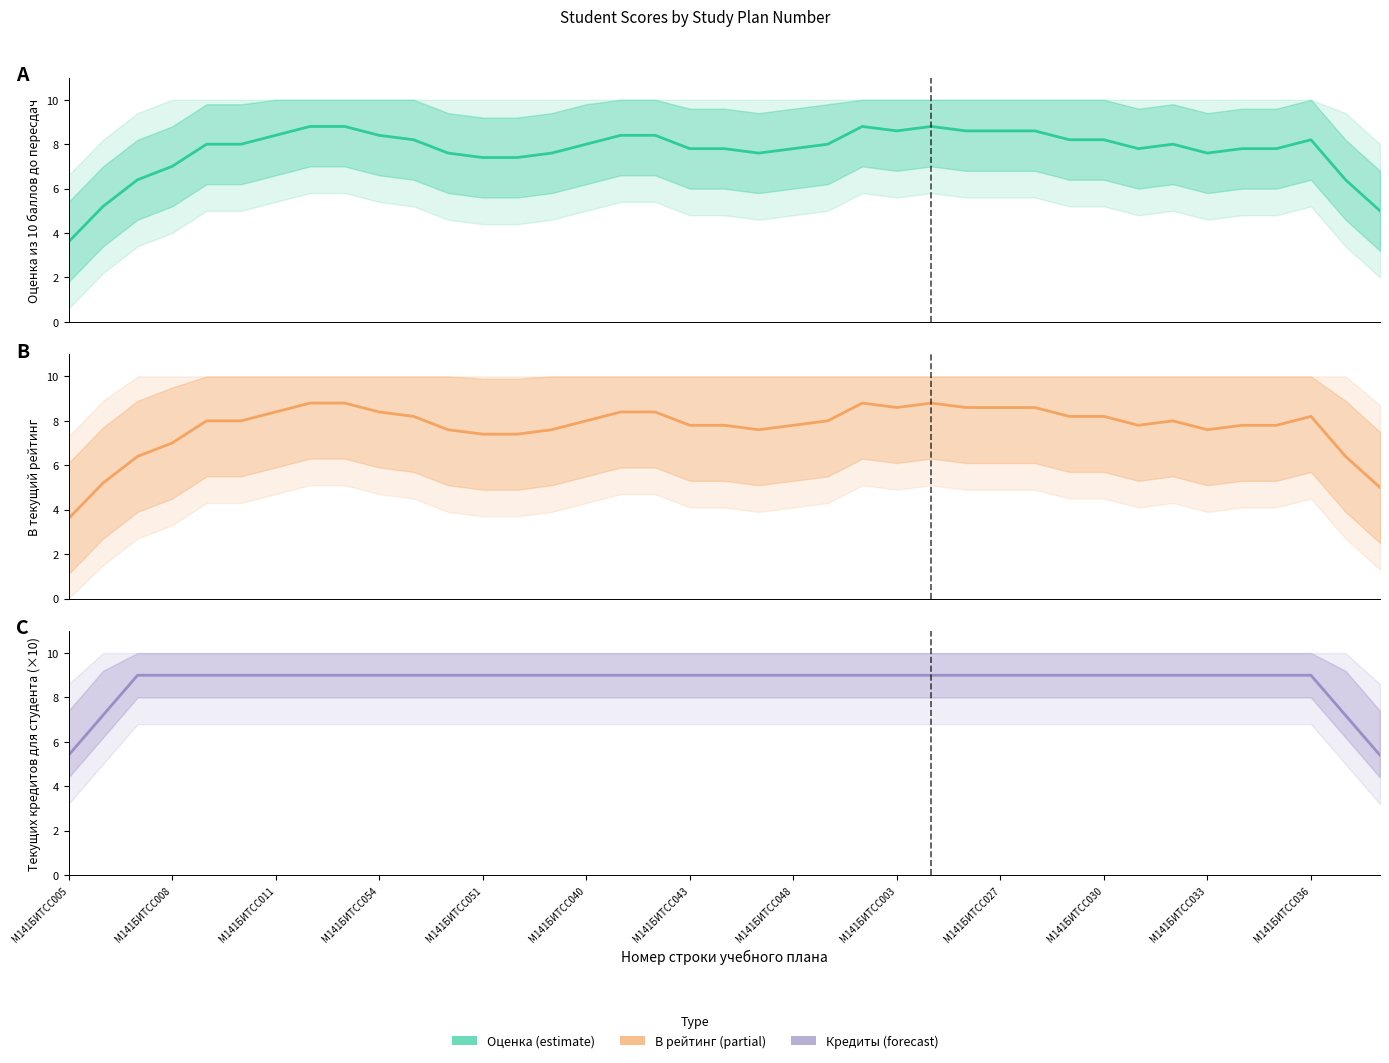

How many data points does each series have?

39